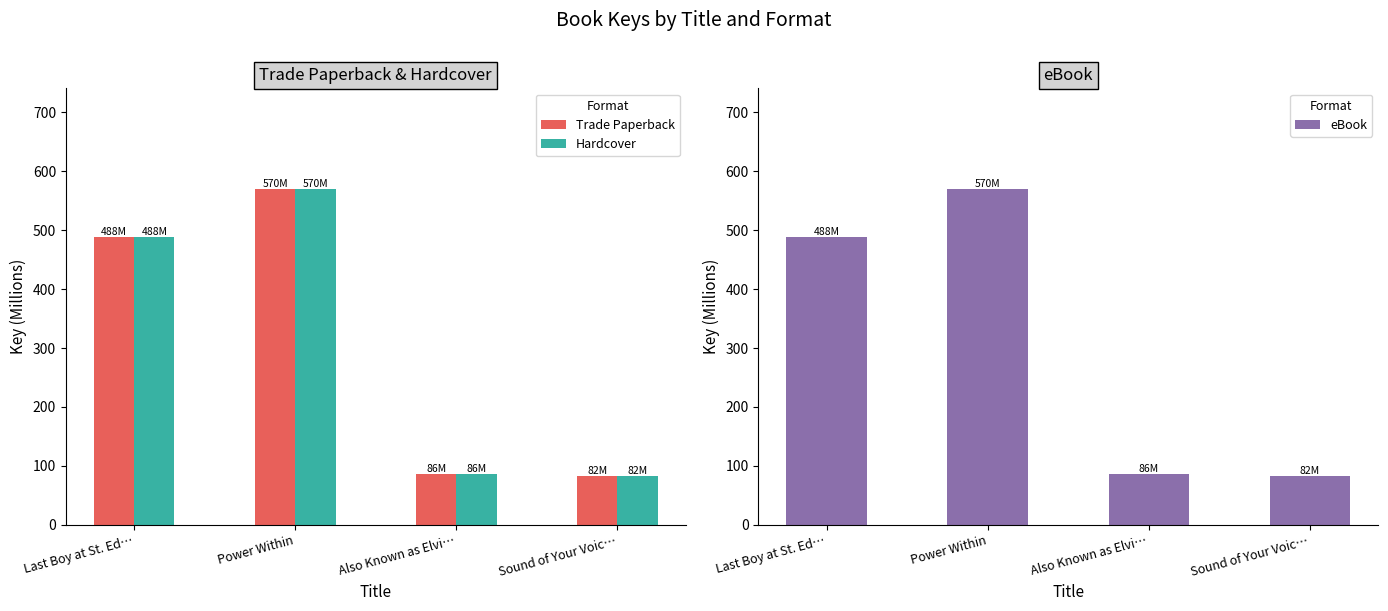

What is the label of the 4th bar from the left?

Sound of Your Voic…